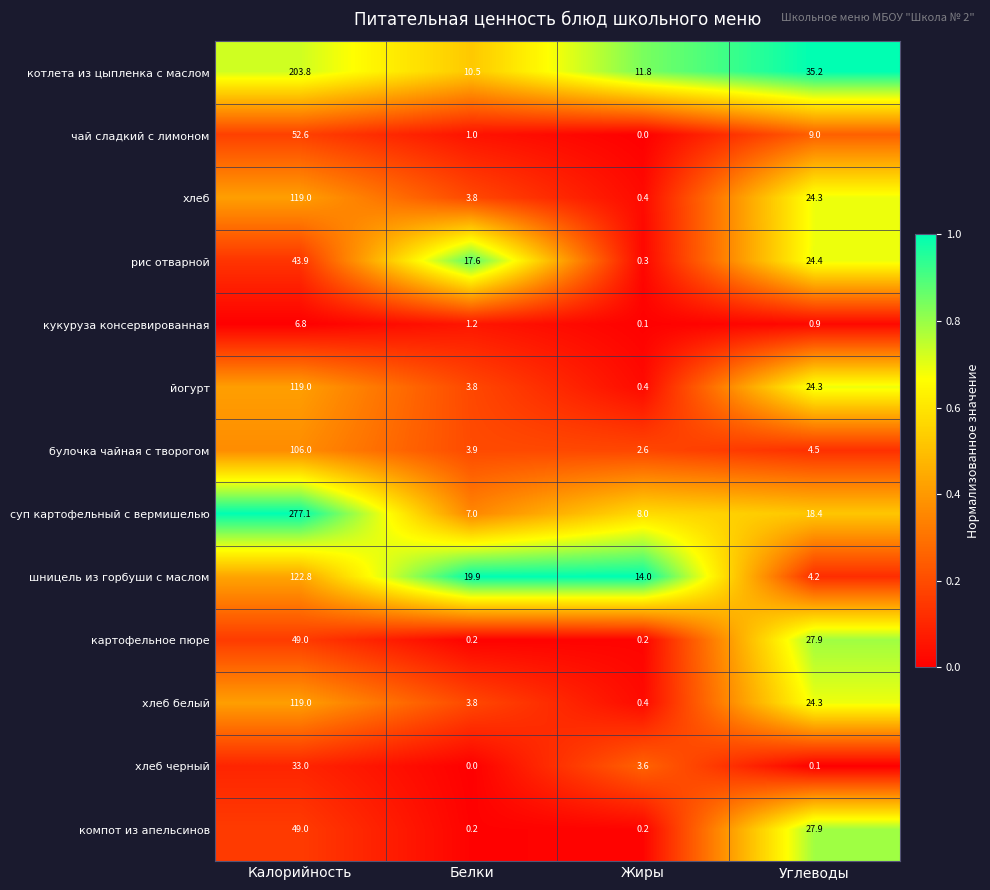

Which category has the highest value in the булочка чайная с творогом series?

Калорийность